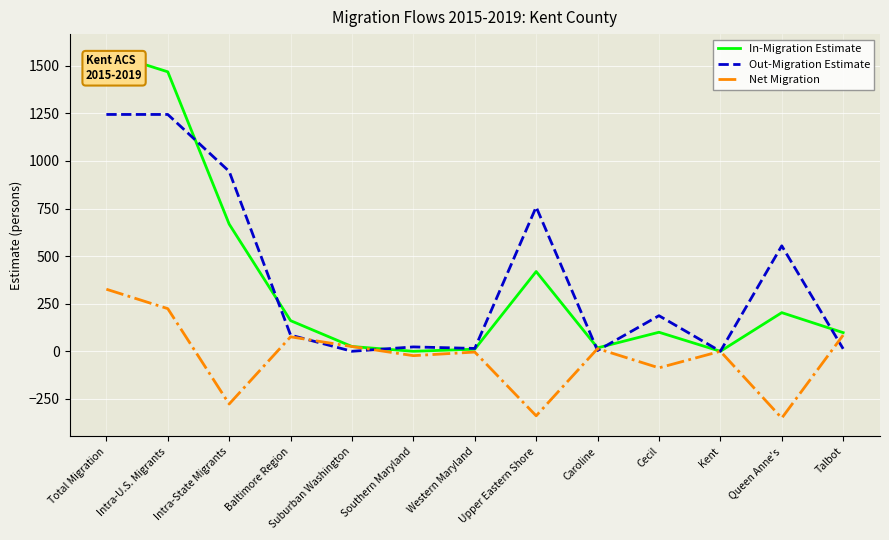

What is the difference between the In-Migration Estimate values at Suburban Washington and Intra-State Migrants?

643